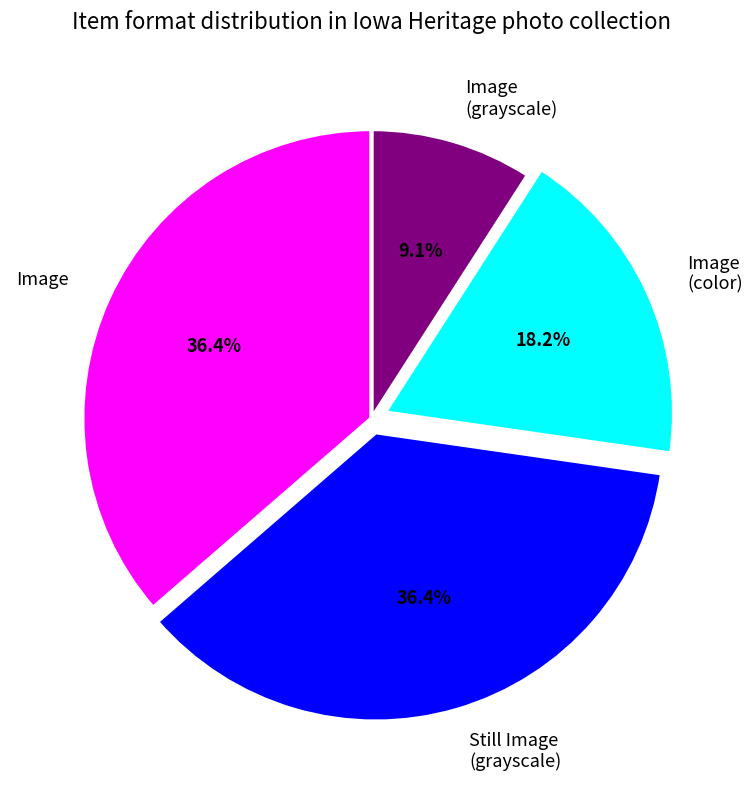

Which has a higher value, Image (grayscale) or Image (color)?

Image (color)